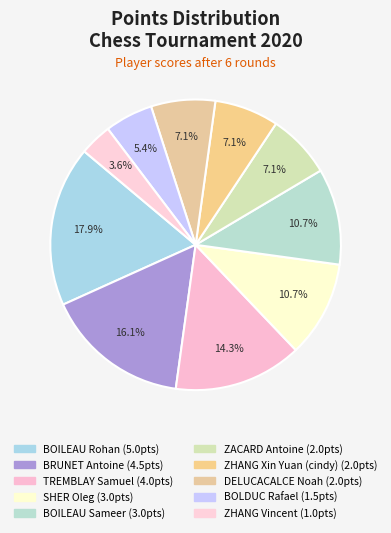

Count the number of slices in the pie.

10